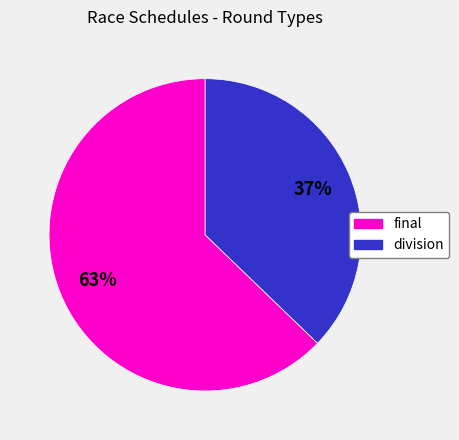

How many segments does this pie chart have?

2